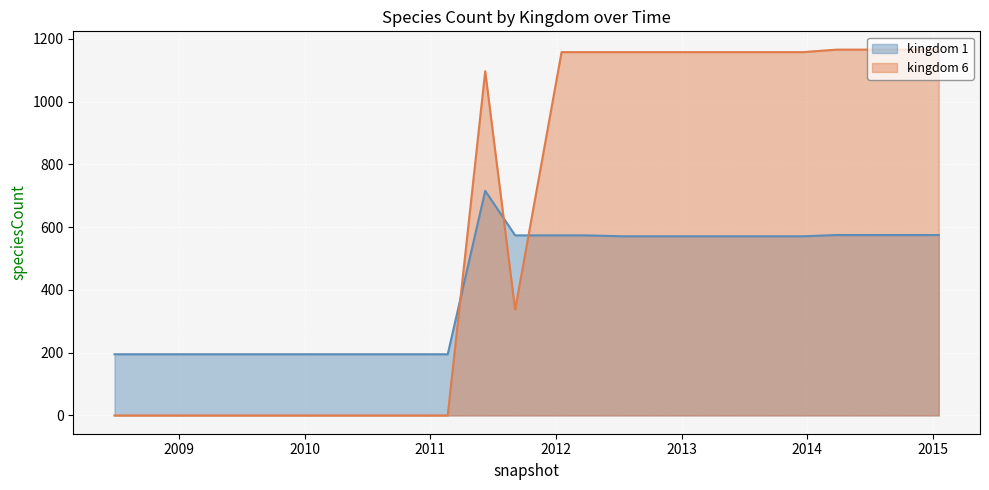

List the series in order of their overall mean, highest first.

kingdom 6, kingdom 1